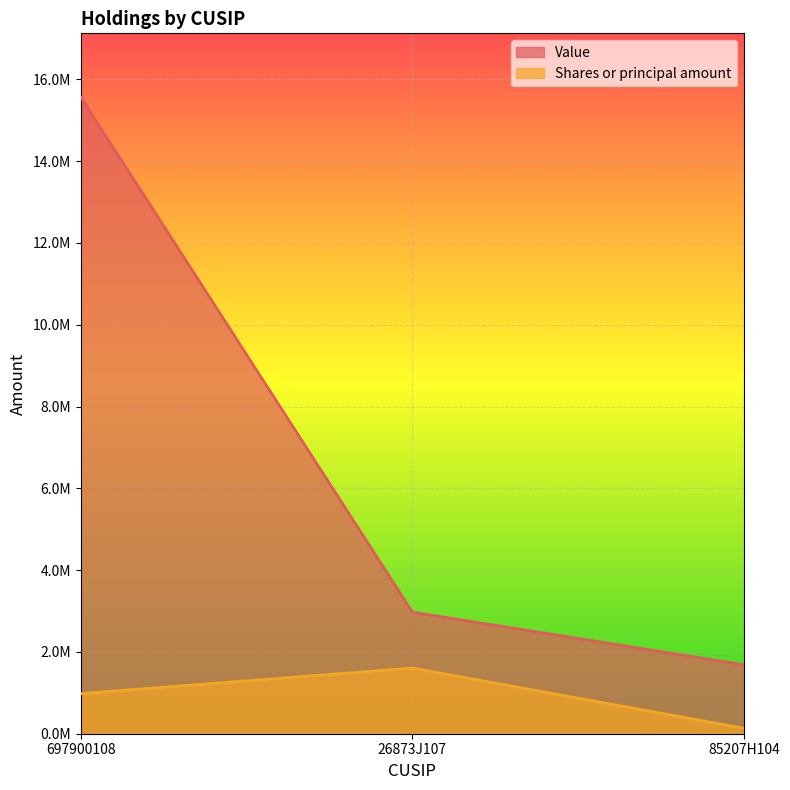

List the labels in order of Value value, largest first.

697900108, 26873J107, 85207H104